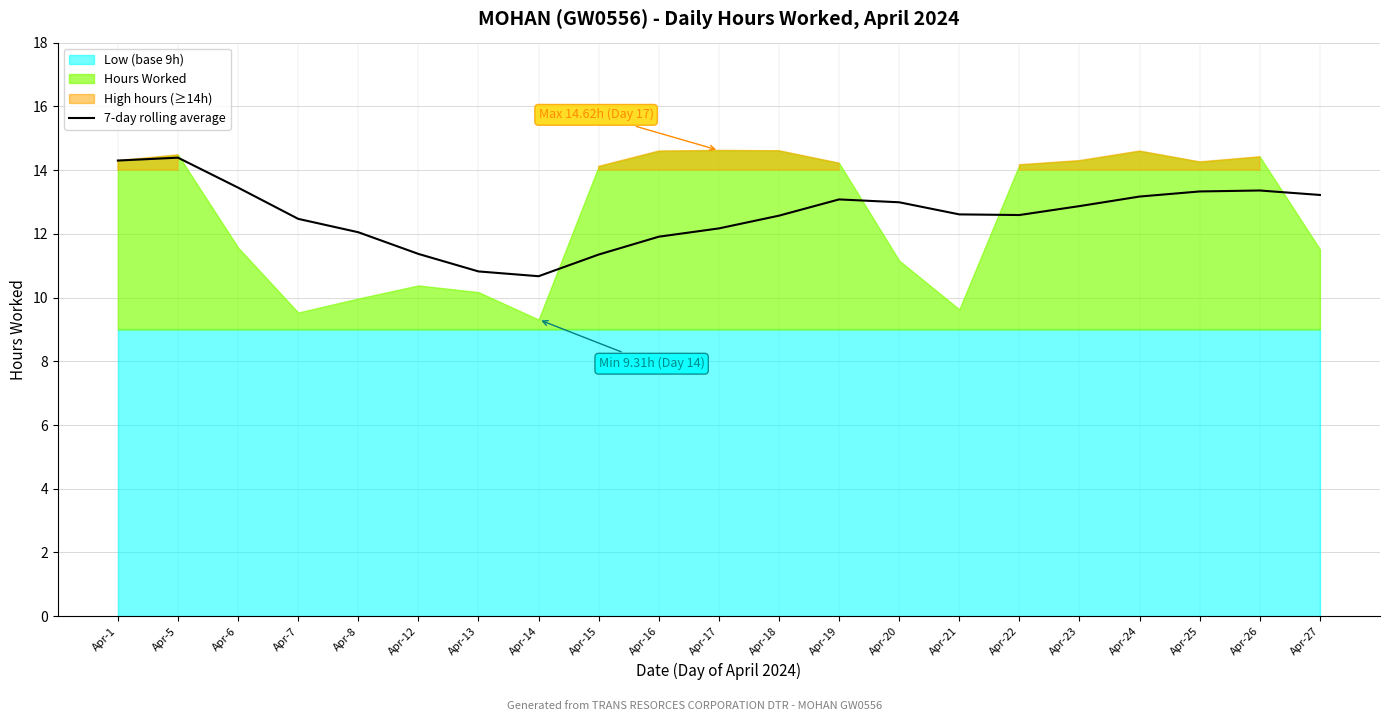

At which category does the chart reach its minimum across all series?

Apr-14